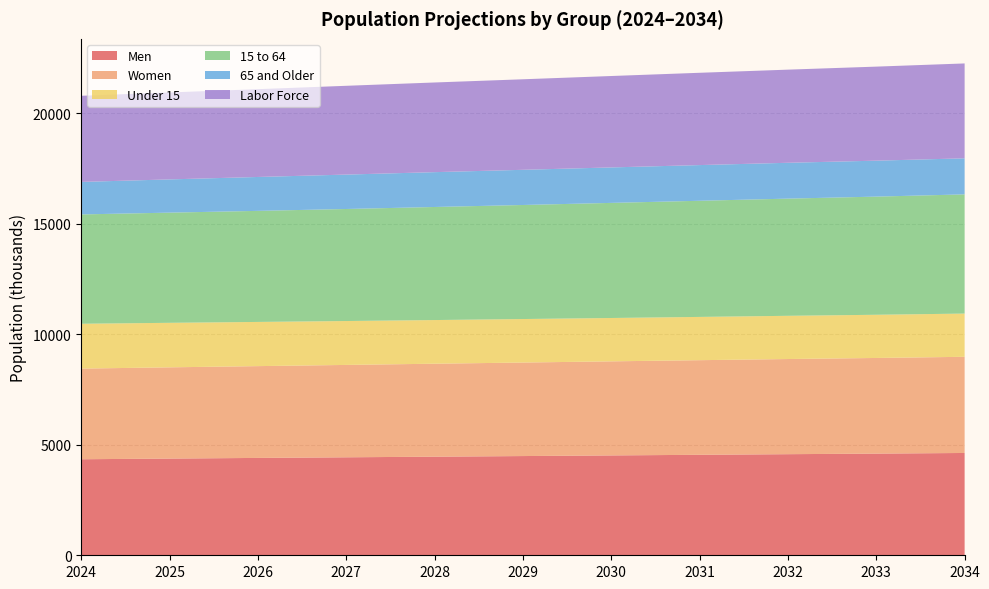

Reading right to left, what are all the values shown in this chart?

Men: 4630	4601	4575	4547	4519	4490	4462	4434	4406	4376	4346
Women: 4352	4328	4306	4282	4257	4232	4207	4180	4154	4129	4102
Under 15: 1956	1955	1956	1958	1962	1969	1976	1987	2000	2015	2029
15 to 64: 5394	5347	5303	5256	5209	5161	5117	5070	5026	4986	4948
65 and Older: 1632	1627	1622	1615	1605	1592	1576	1557	1534	1504	1471
Labor Force: 4294	4256	4215	4177	4137	4097	4058	4018	3974	3935	3898